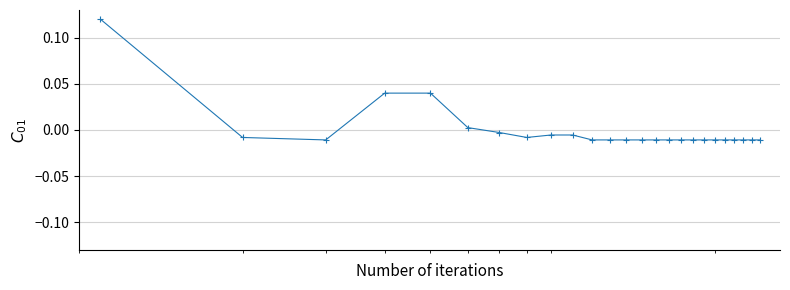

How many values are above zero?

4